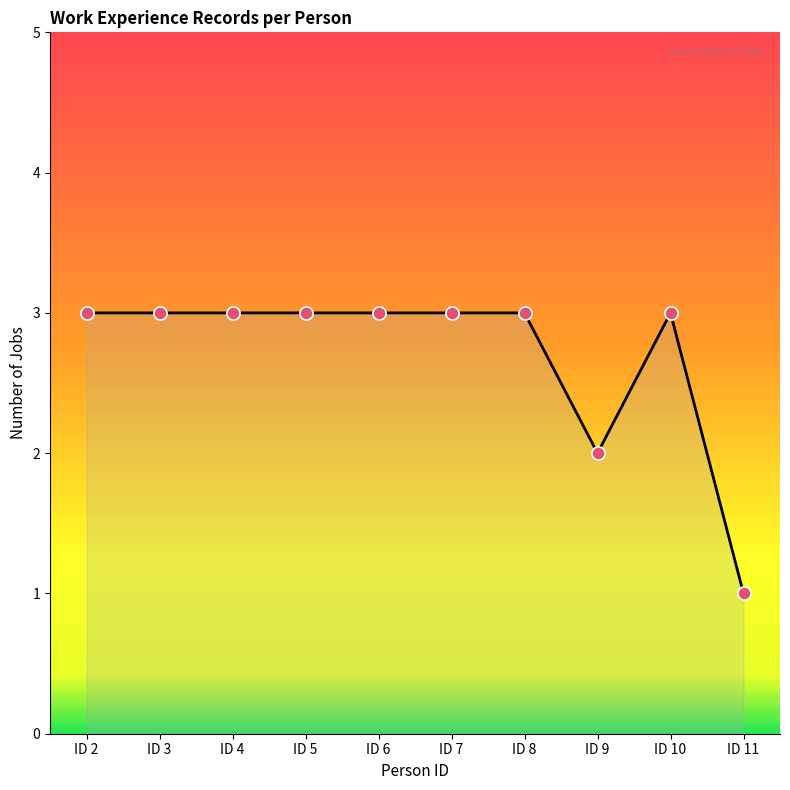

What is the ratio of the value at ID 9 to the value at ID 10?

0.7